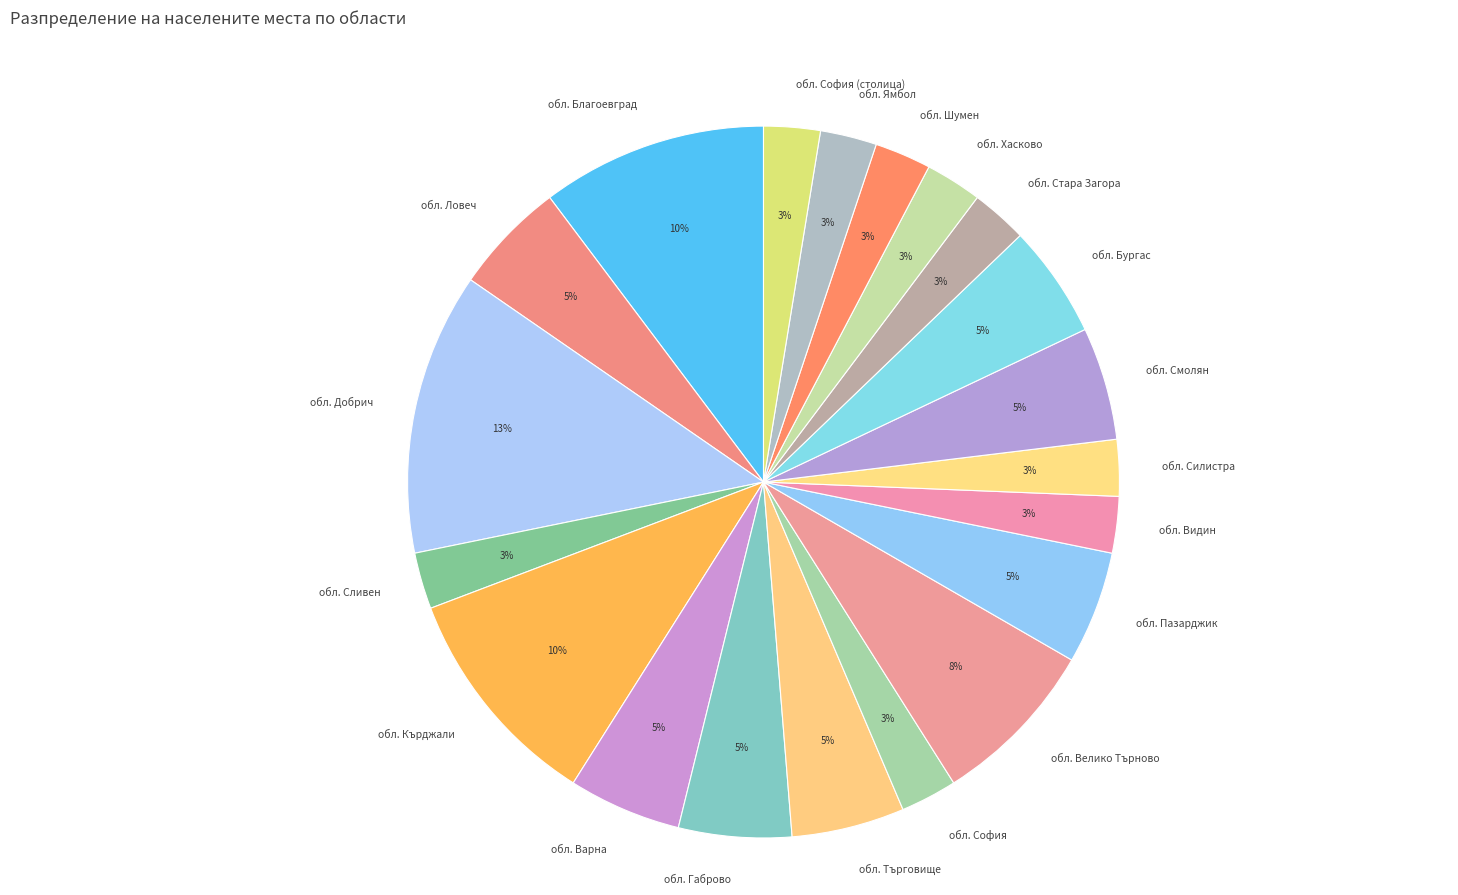

Does обл. Търговище account for over 50% of the chart?

No